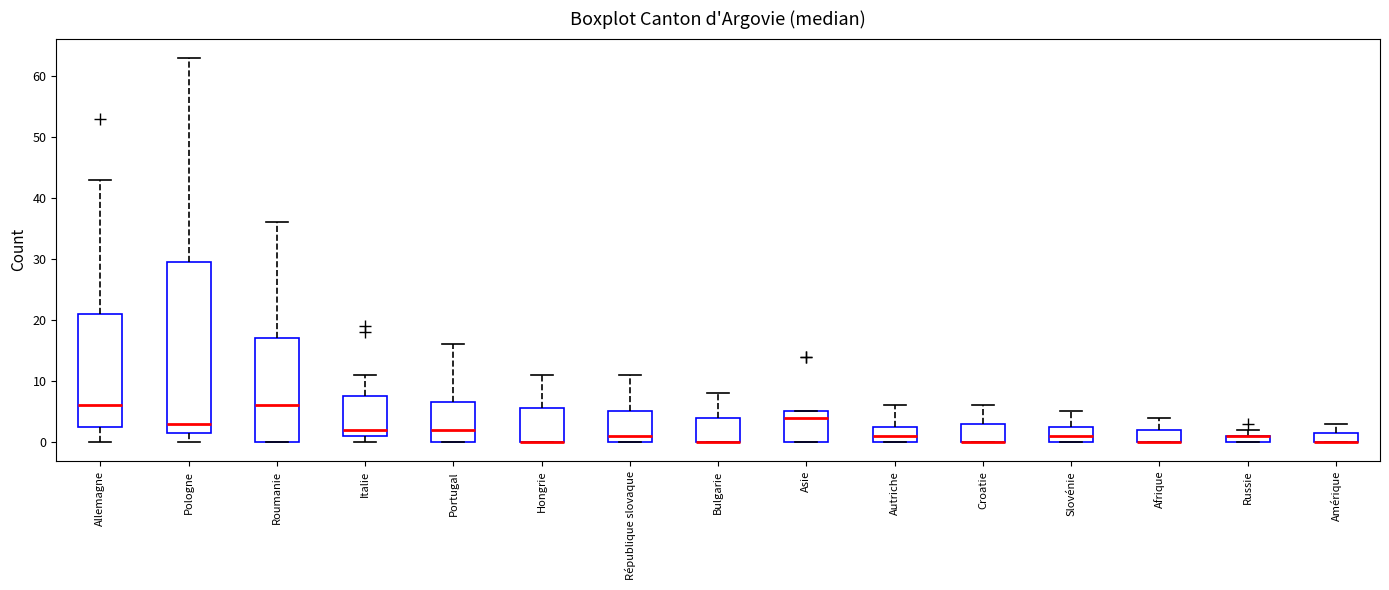

Where is the upper edge of the box for République slovaque on the y-axis? The values are not printed on the chart, so give them approximately, as read against the axis.

5